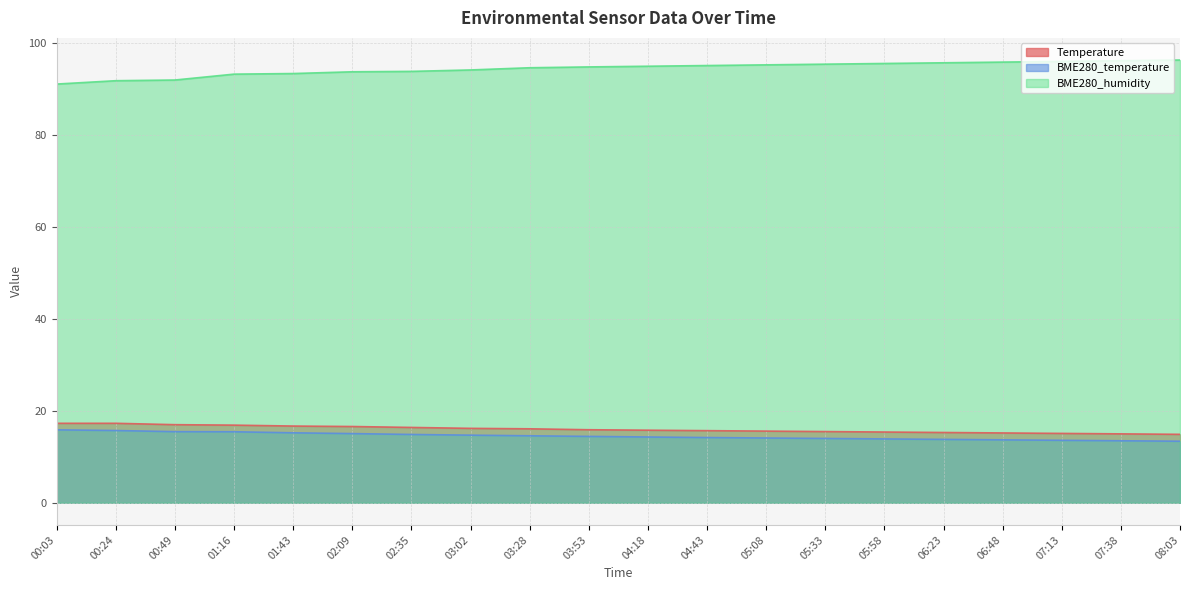

What is the total value across all series at 05:33?

125.0